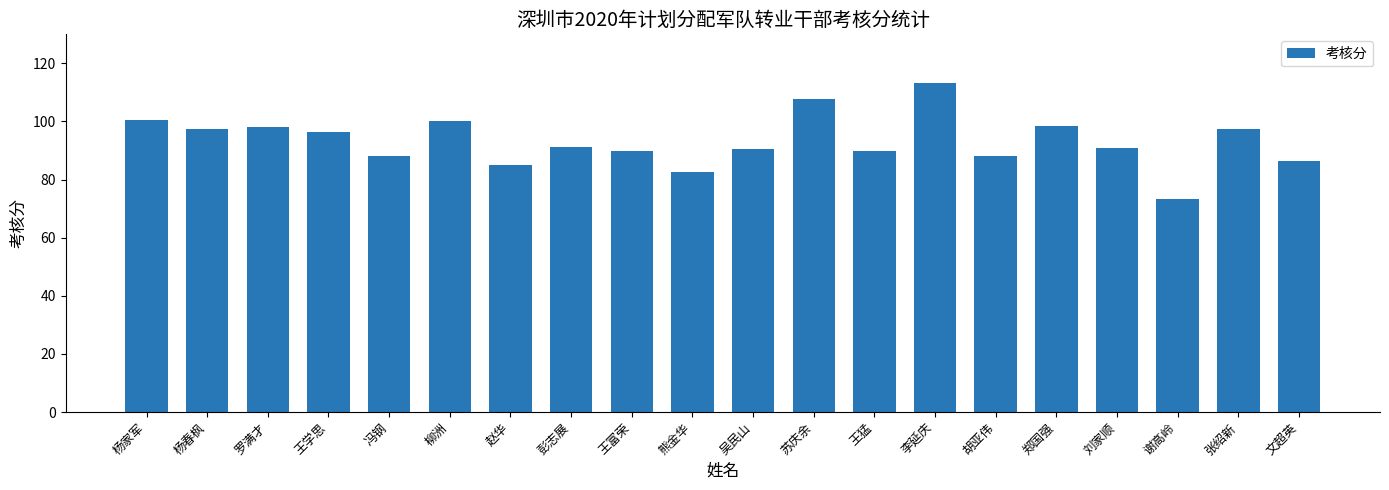

What is the average value?

93.3